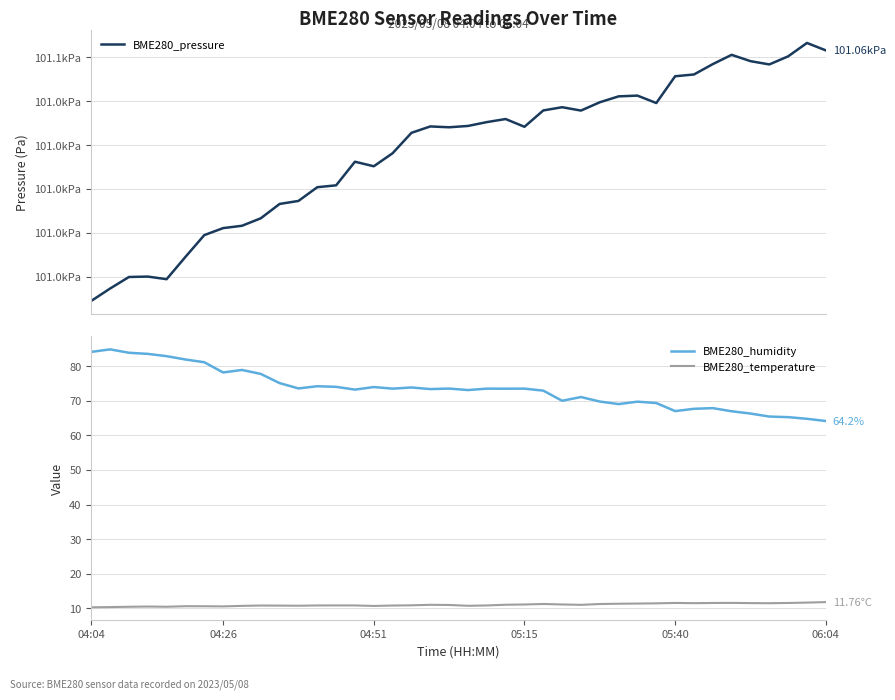

How many lines are shown in the chart?

3